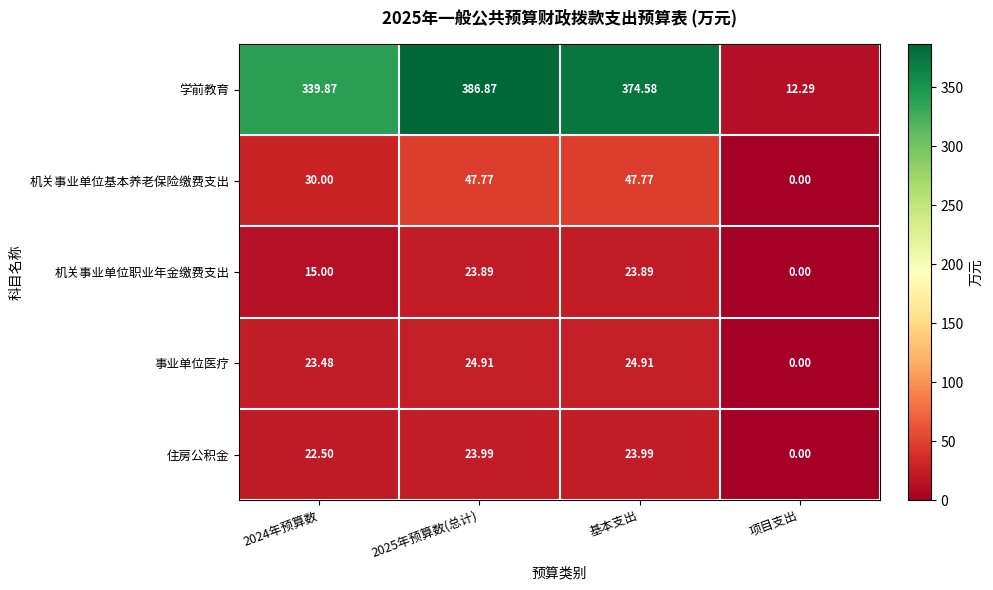

Which series has the largest total across all categories?

学前教育